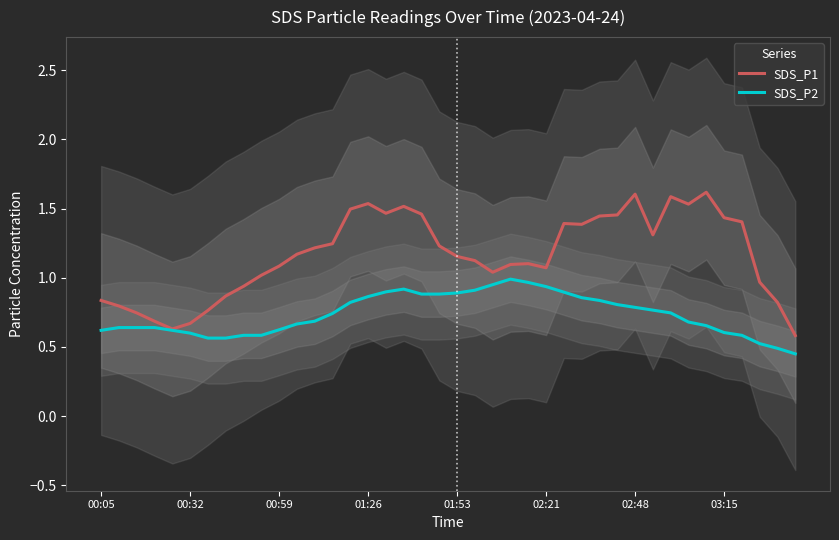

Is it true that SDS_P1 equals 1.6 at 01:53?

False